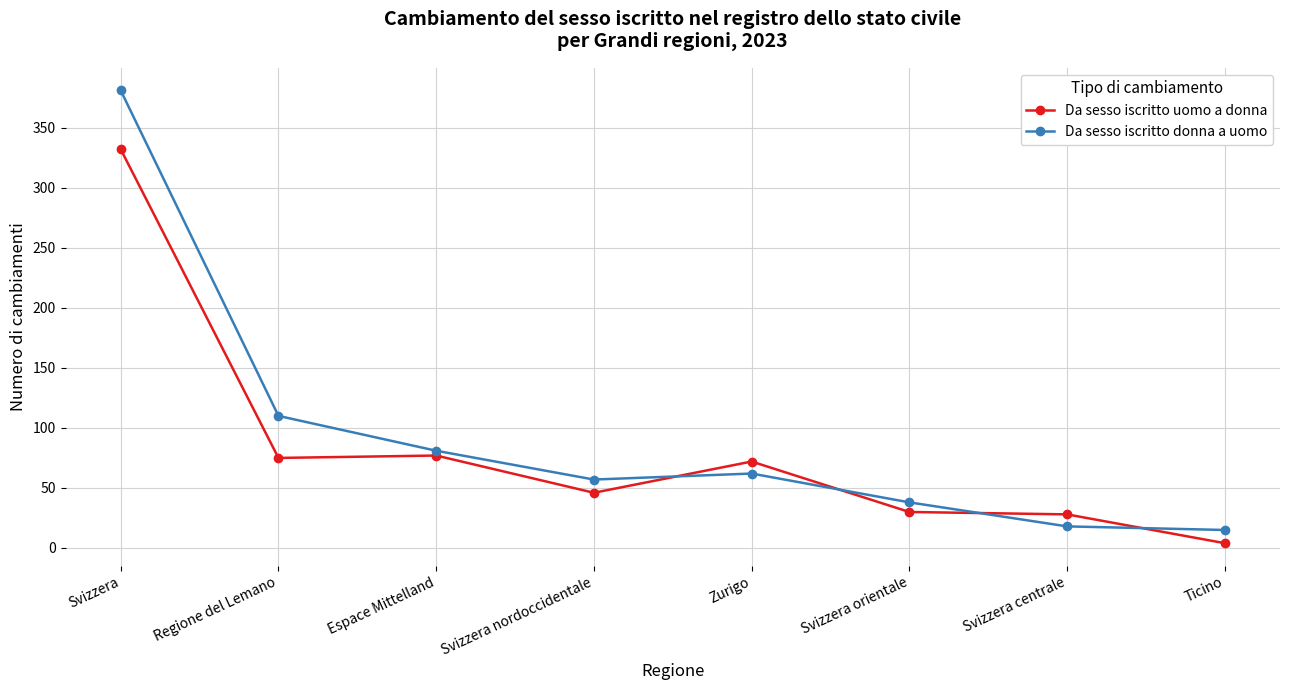

Rank the series by their average value, from lowest to highest.

Da sesso iscritto uomo a donna, Da sesso iscritto donna a uomo